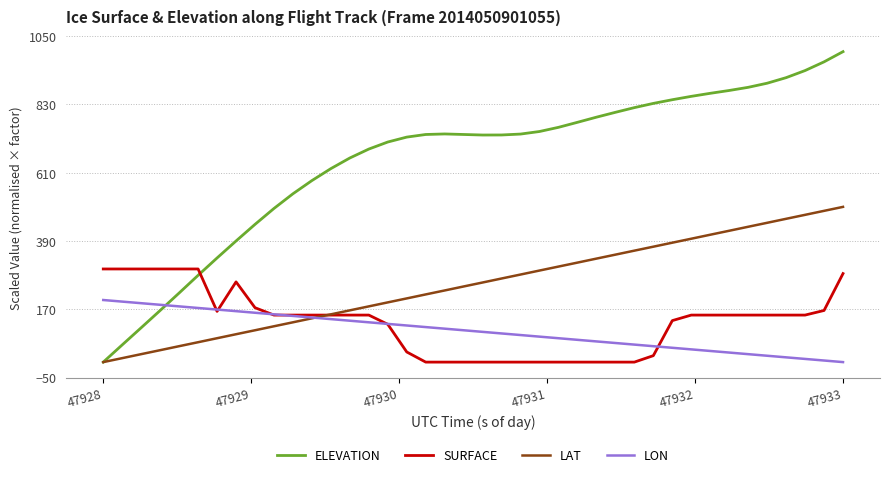

List the series in order of their peak value, highest first.

ELEVATION, LAT, SURFACE, LON